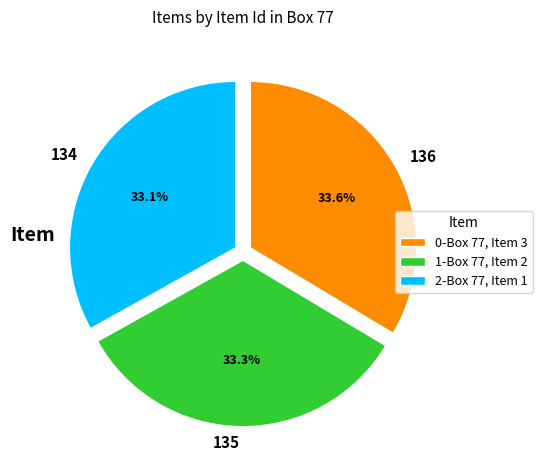

What is the ratio of the value at 135 to the value at 136?

1.0